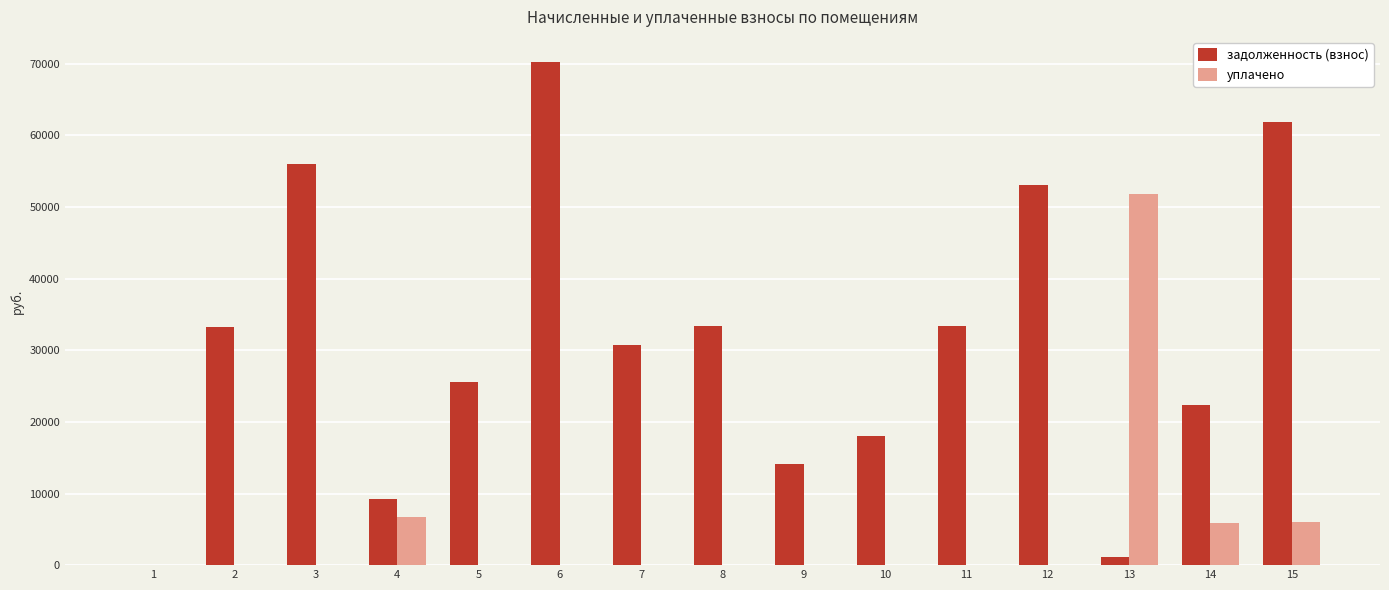

The value of задолженность (взнос) at 10 is 18023.5. True or false?

True